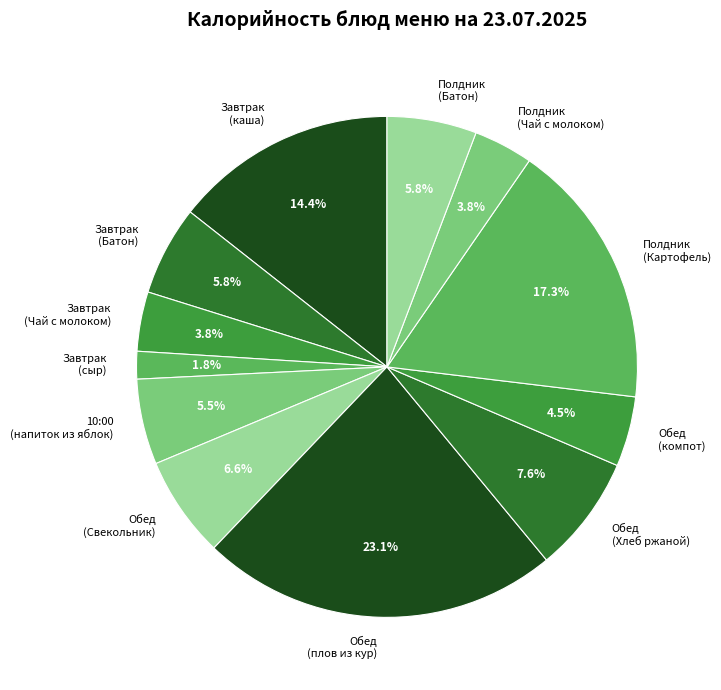

How many segments does this pie chart have?

12